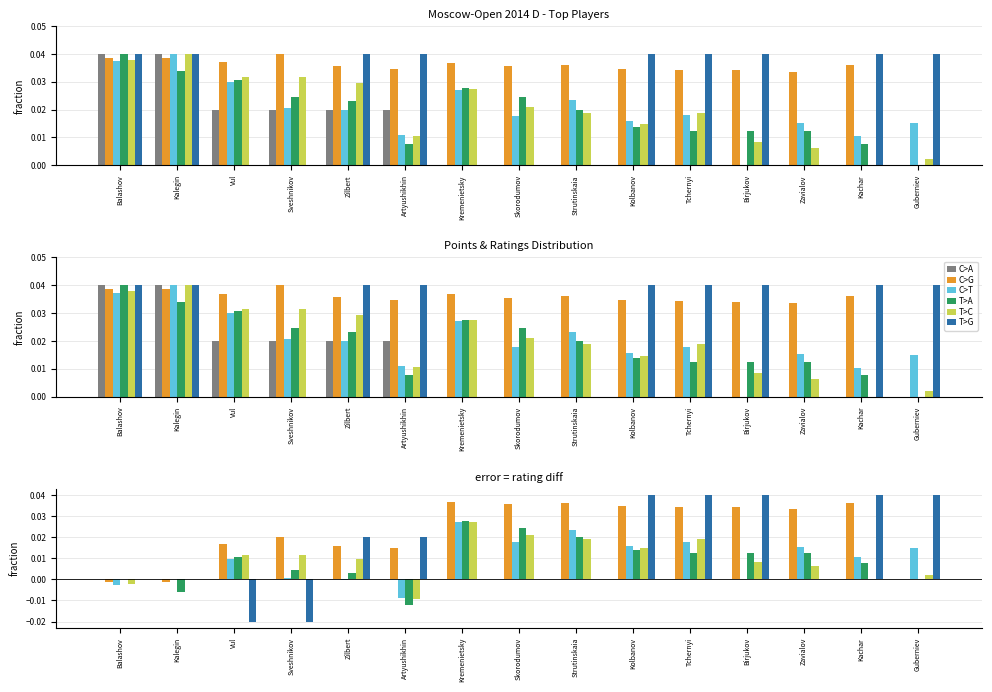

Between Zilbert and Strutinskaia, which series saw the biggest shift?

C>T